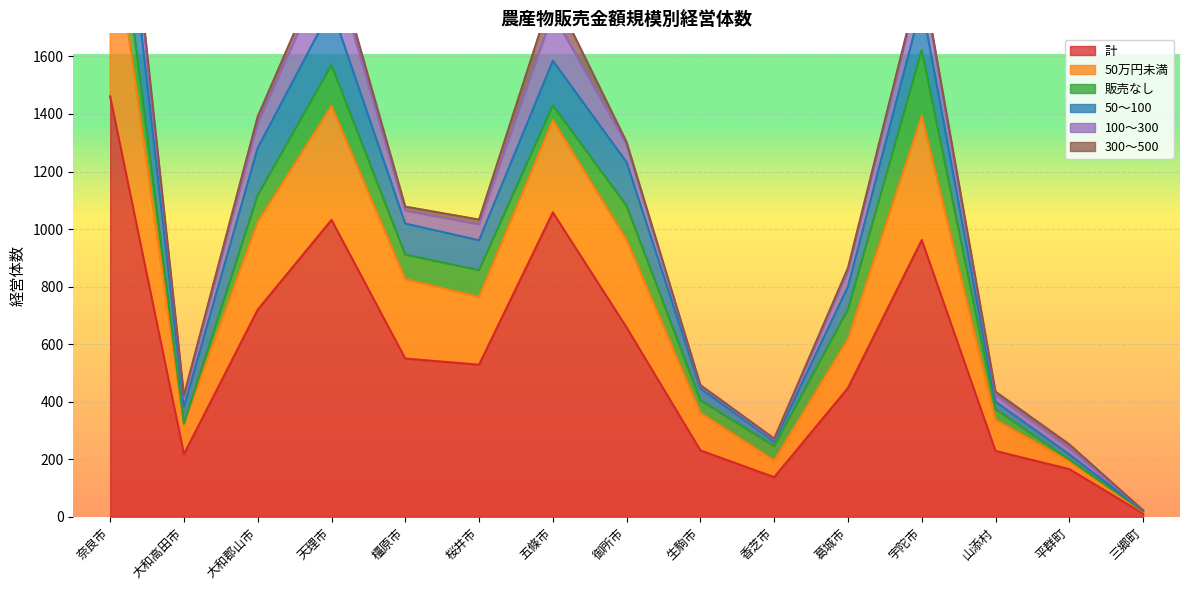

Which has a higher value, 三郷町 or 桜井市?

桜井市